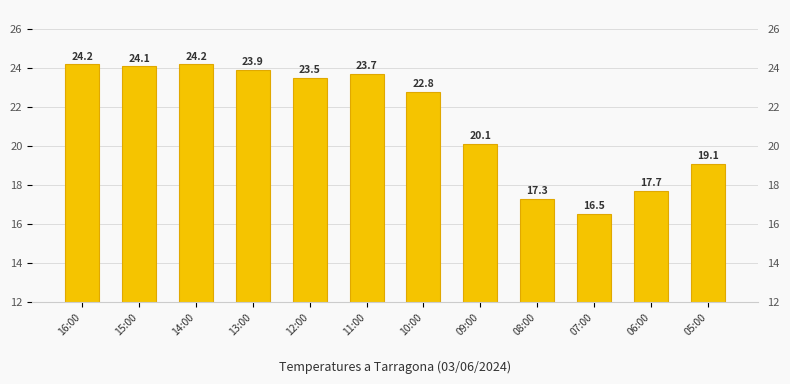

At which label is the value closest to 20?

09:00